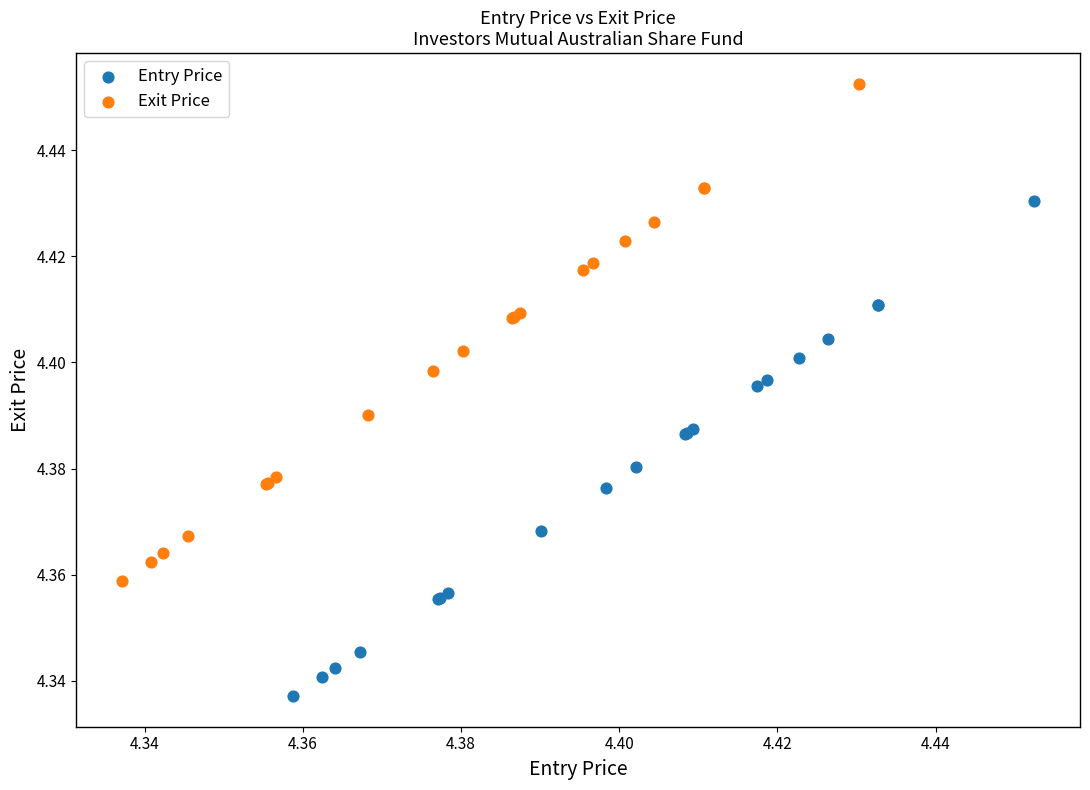

Which series has the largest Y range (max minus min)?

Exit Price